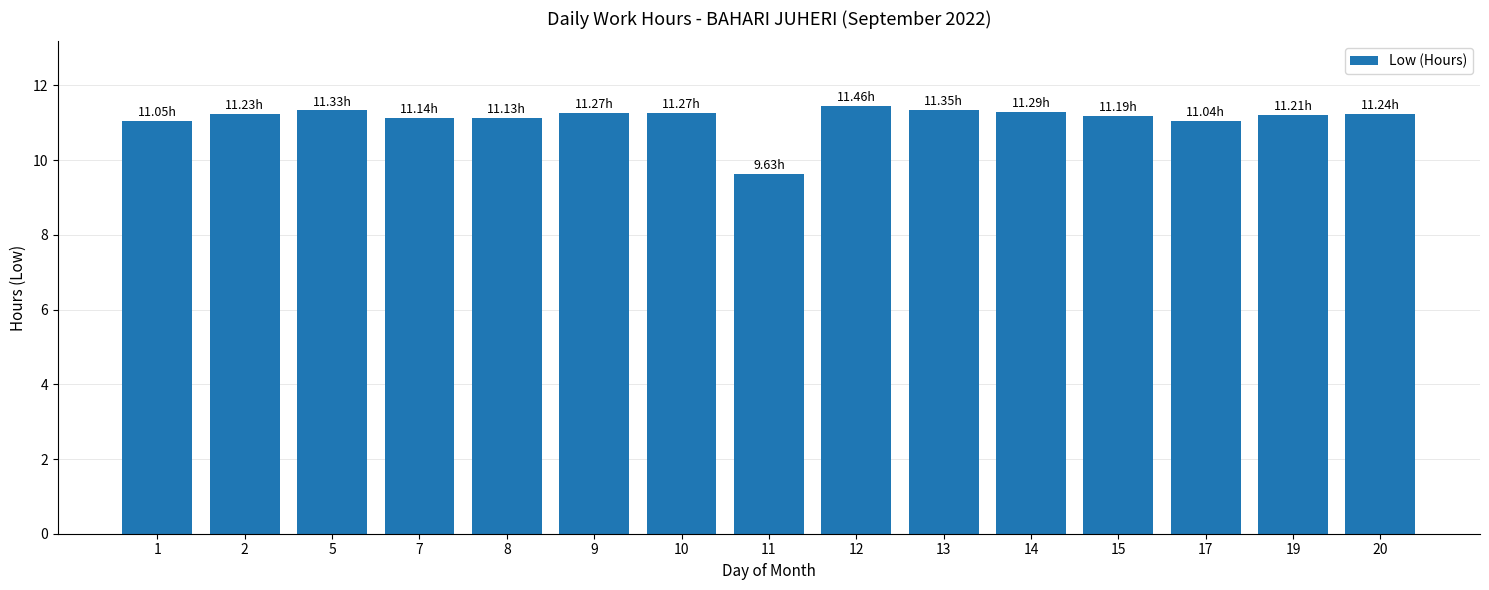

What is the sum of the values at 5 and 20?

22.6